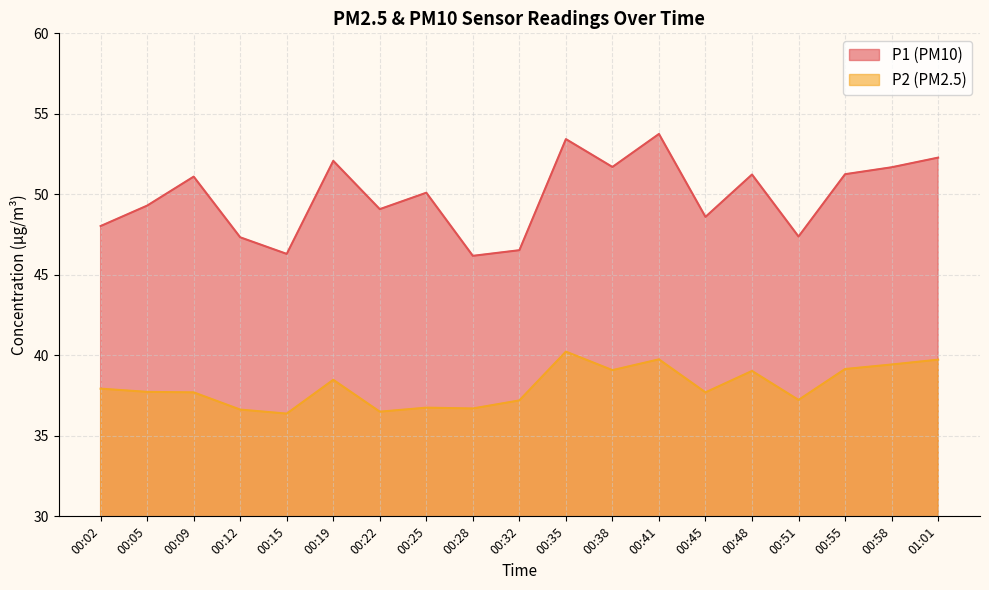

What is the difference between the maximum and minimum values in the P1 series?

7.6